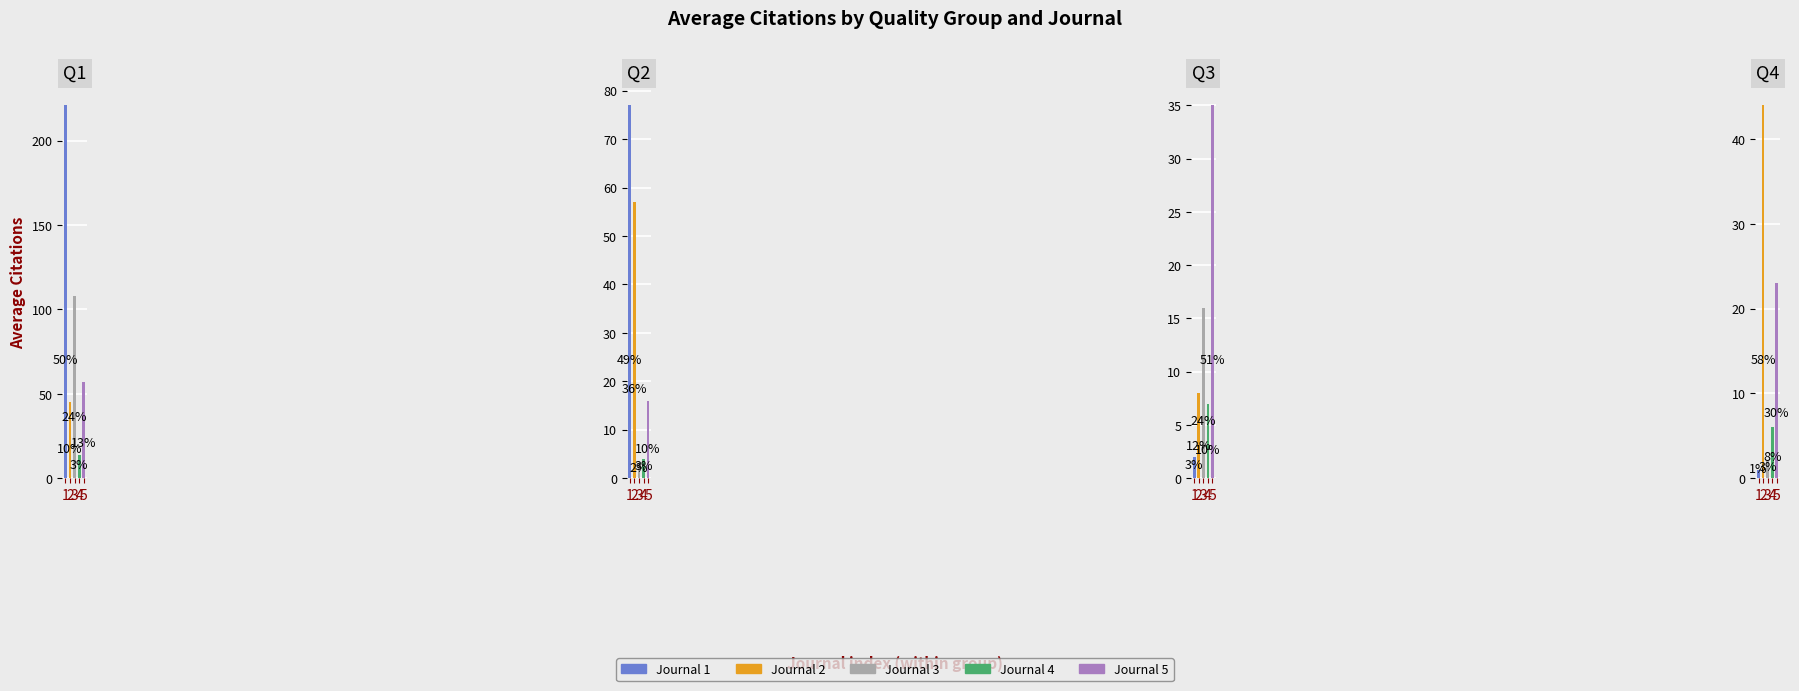

The value of avg_citations at 0 is 344.9. True or false?

False